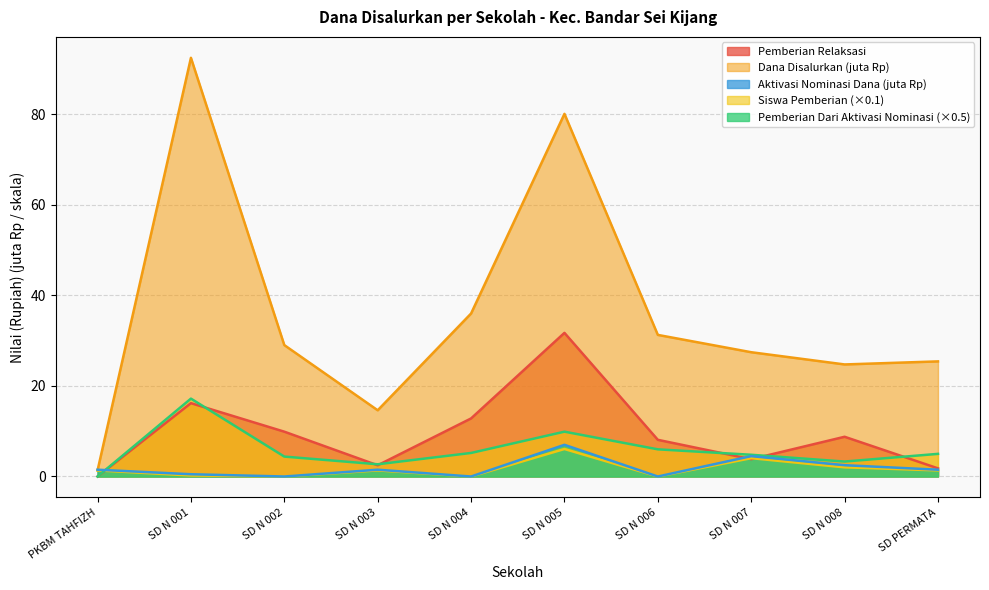

What is the difference between the maximum and second lowest values in the Aktivasi Nominasi Dana series?

6.1